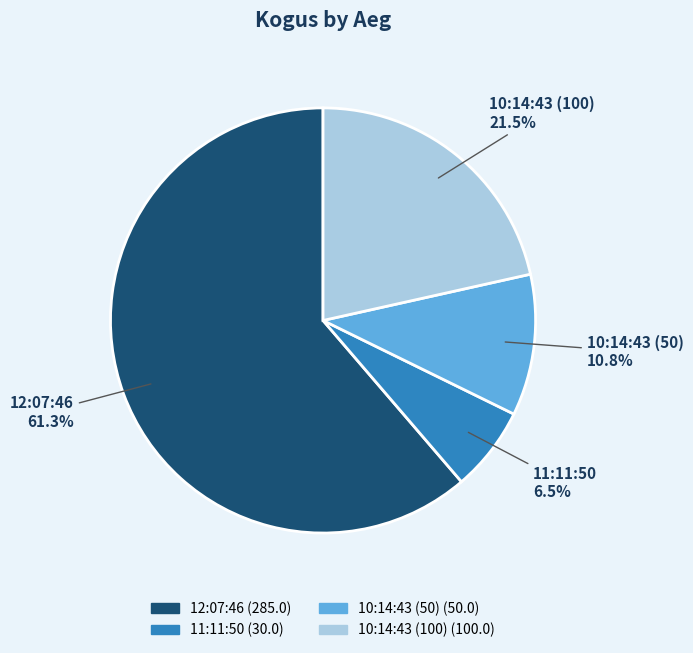

The 10:14:43 (50) slice represents 1% of the pie. True or false?

False